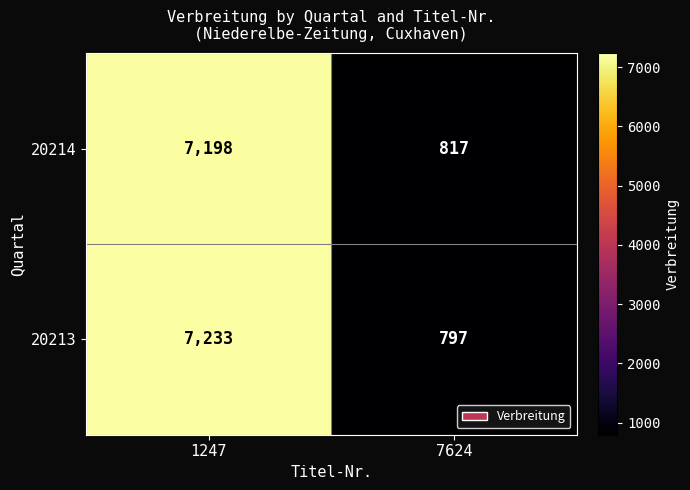

What is the maximum value shown in the chart?

7233